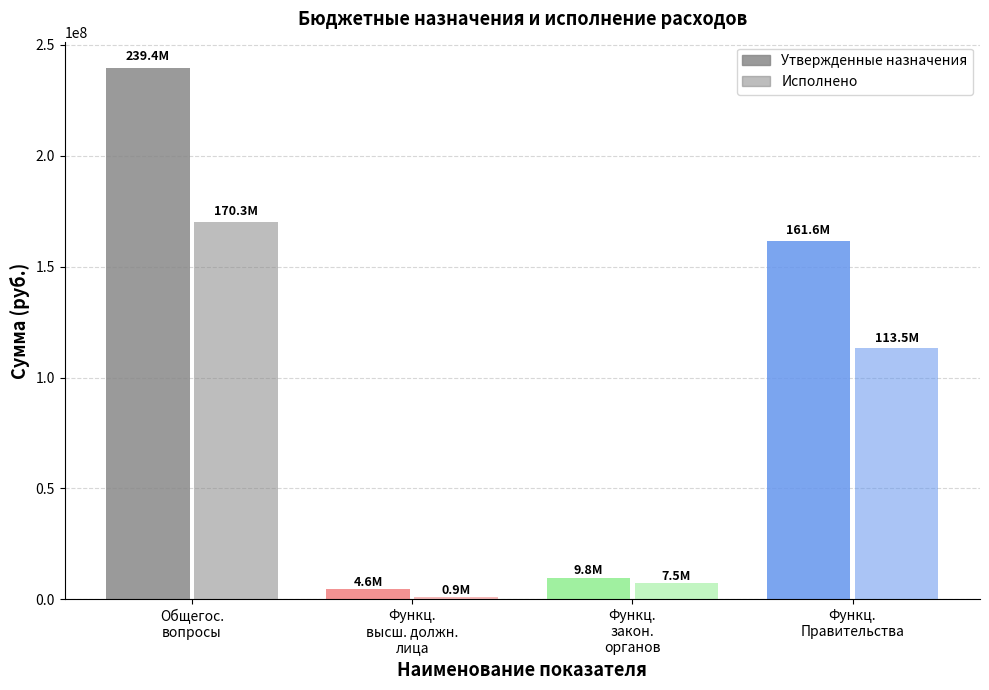

The value of Исполнено at Функц.
закон.
органов is 3212944.0. True or false?

False